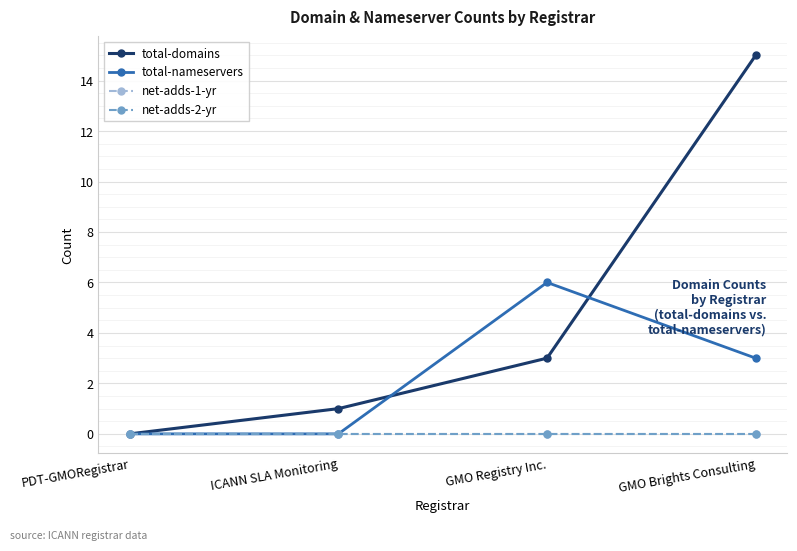

Does the chart have visible grid lines?

Yes